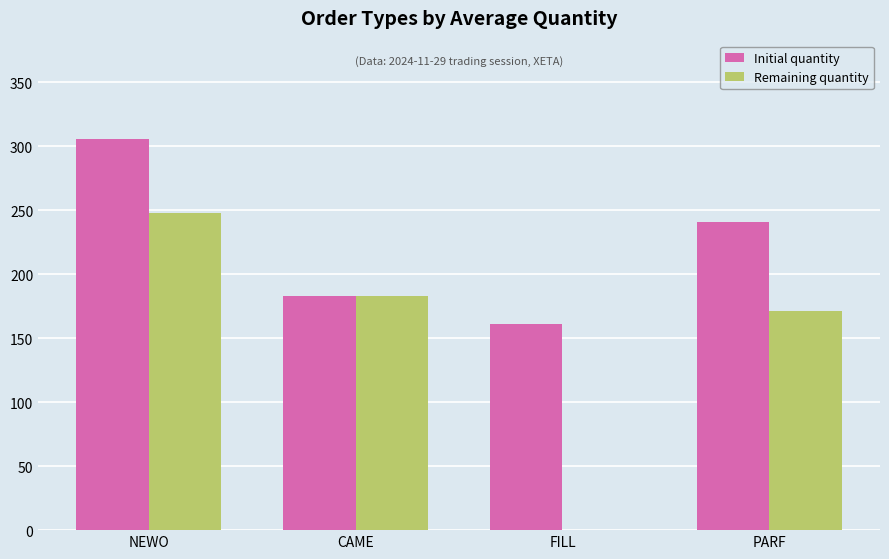

At which category does the chart reach its peak across all series?

NEWO